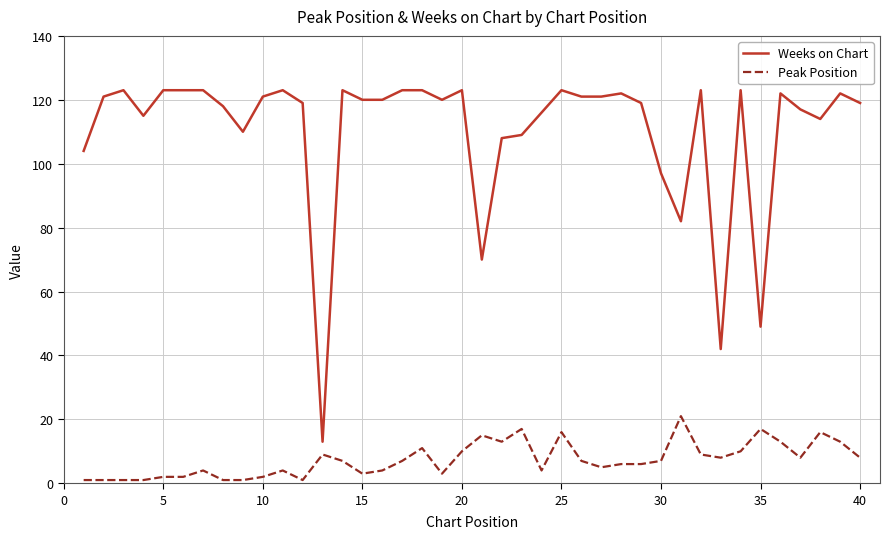

True or false: Weeks on Chart and Peak Position intersect in this chart.

False